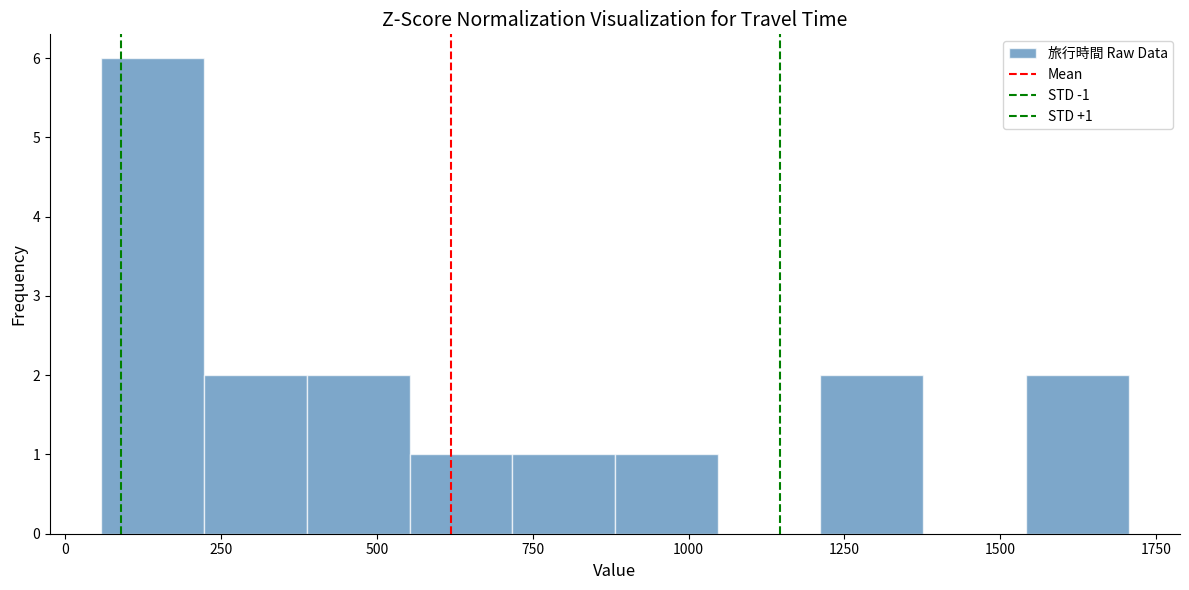

Read against the x-axis, roughly where is the centre of the tallest bar?

150